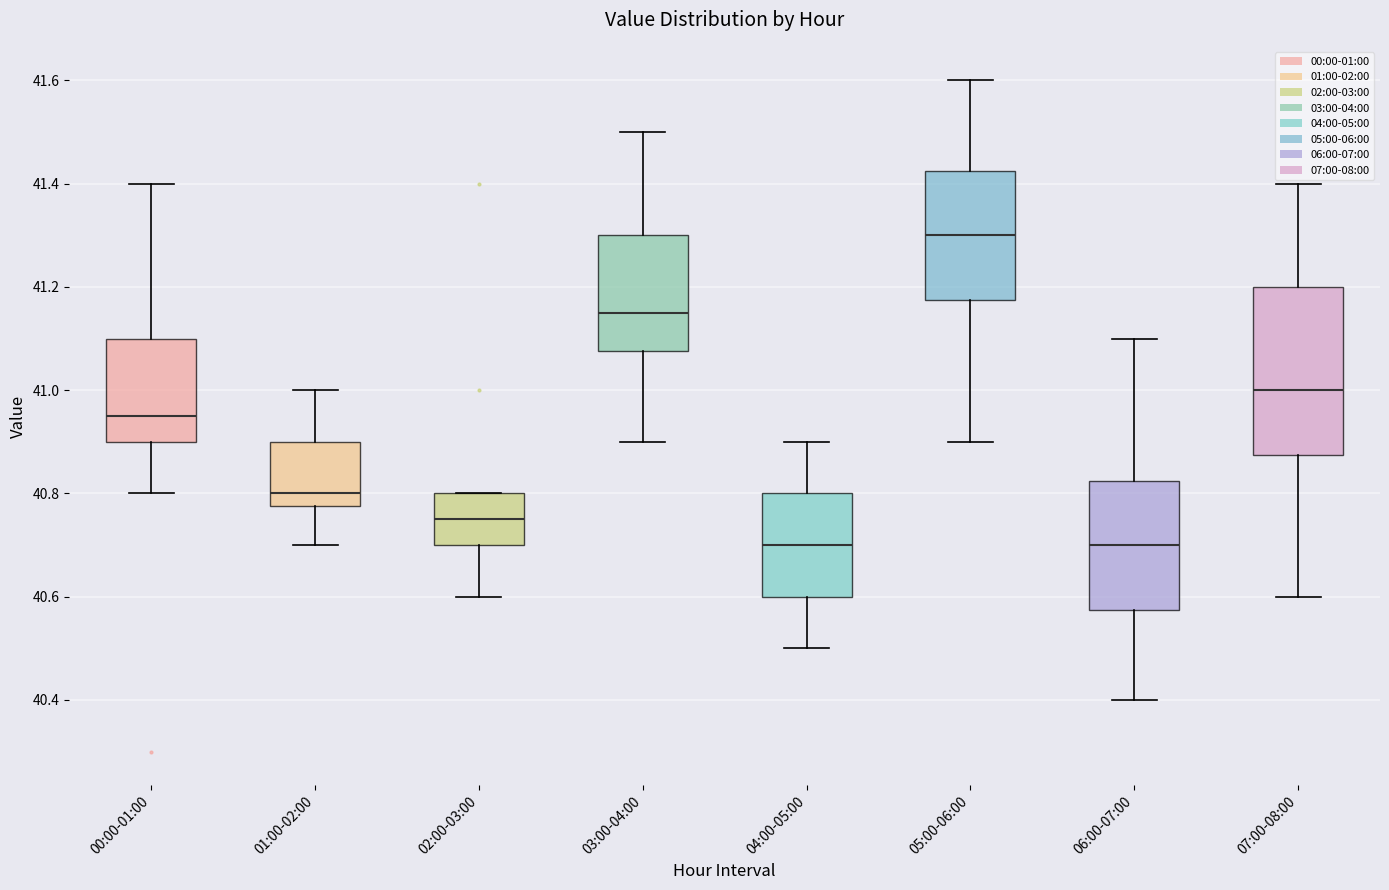

Reading left to right, transcribe this box plot: for each box, give where its median line is, the range the box spans, and where its two whiskers end, as read against the y-axis. The values are not printed on the chart, so give them approximately, as read against the axis.

00:00-01:00: median 40.96, box 40.90 to 41.10, whiskers 40.80 to 41.40
01:00-02:00: median 40.80, box 40.78 to 40.90, whiskers 40.70 to 41.00
02:00-03:00: median 40.76, box 40.70 to 40.80, whiskers 40.60 to 40.80
03:00-04:00: median 41.16, box 41.08 to 41.30, whiskers 40.90 to 41.50
04:00-05:00: median 40.70, box 40.60 to 40.80, whiskers 40.50 to 40.90
05:00-06:00: median 41.30, box 41.18 to 41.42, whiskers 40.90 to 41.60
06:00-07:00: median 40.70, box 40.58 to 40.82, whiskers 40.40 to 41.10
07:00-08:00: median 41.00, box 40.88 to 41.20, whiskers 40.60 to 41.40